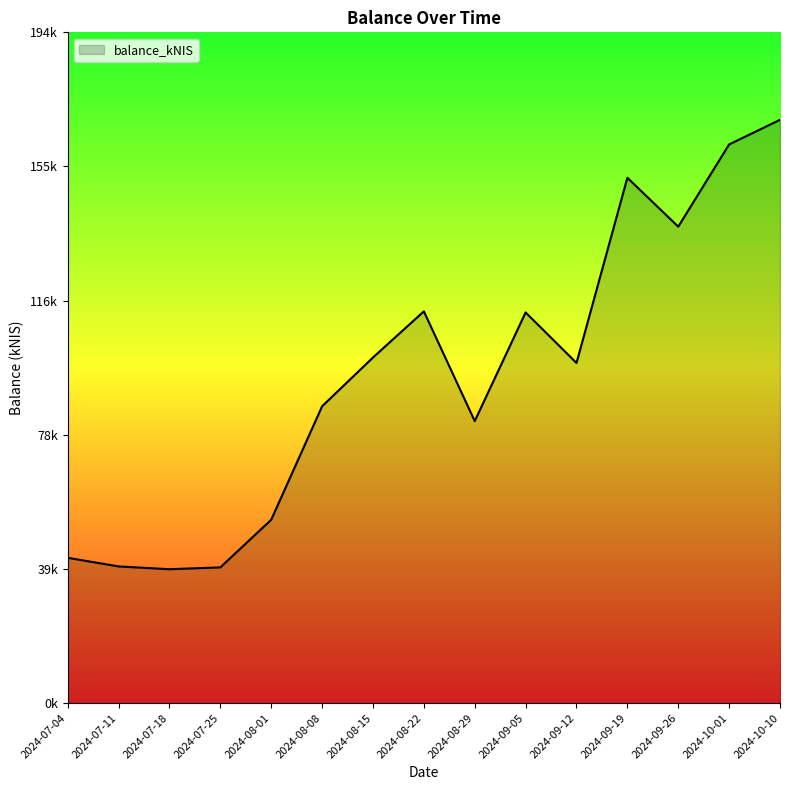

What is the change in value from 2024-08-29 to 2024-09-26?

+56238.4